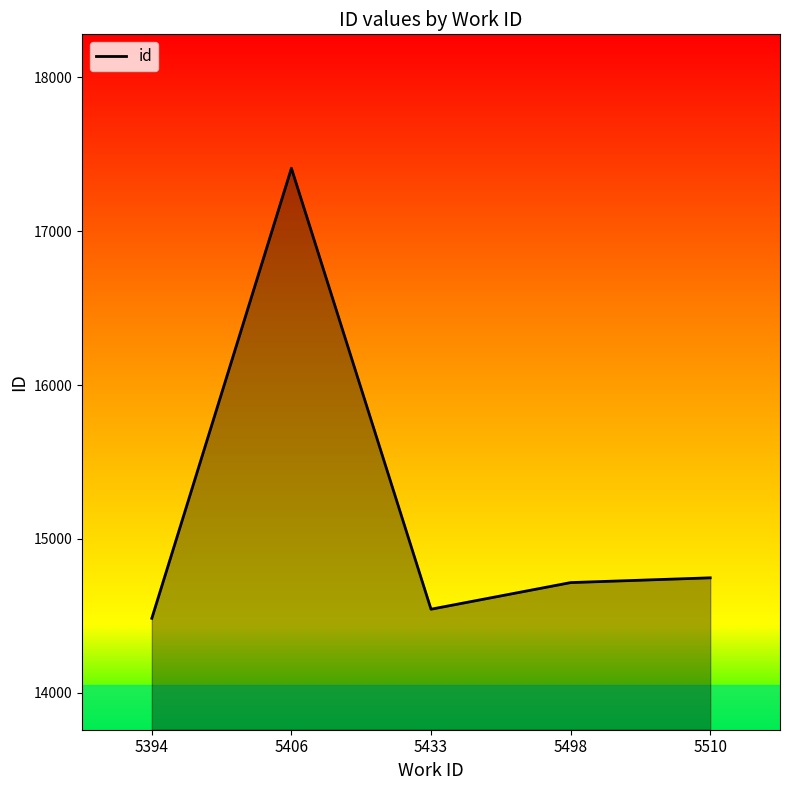

Reading right to left, what are all the values shown in this chart?

5510=14747.0	5498=14716.0	5433=14543.0	5406=17408.7	5394=14484.0